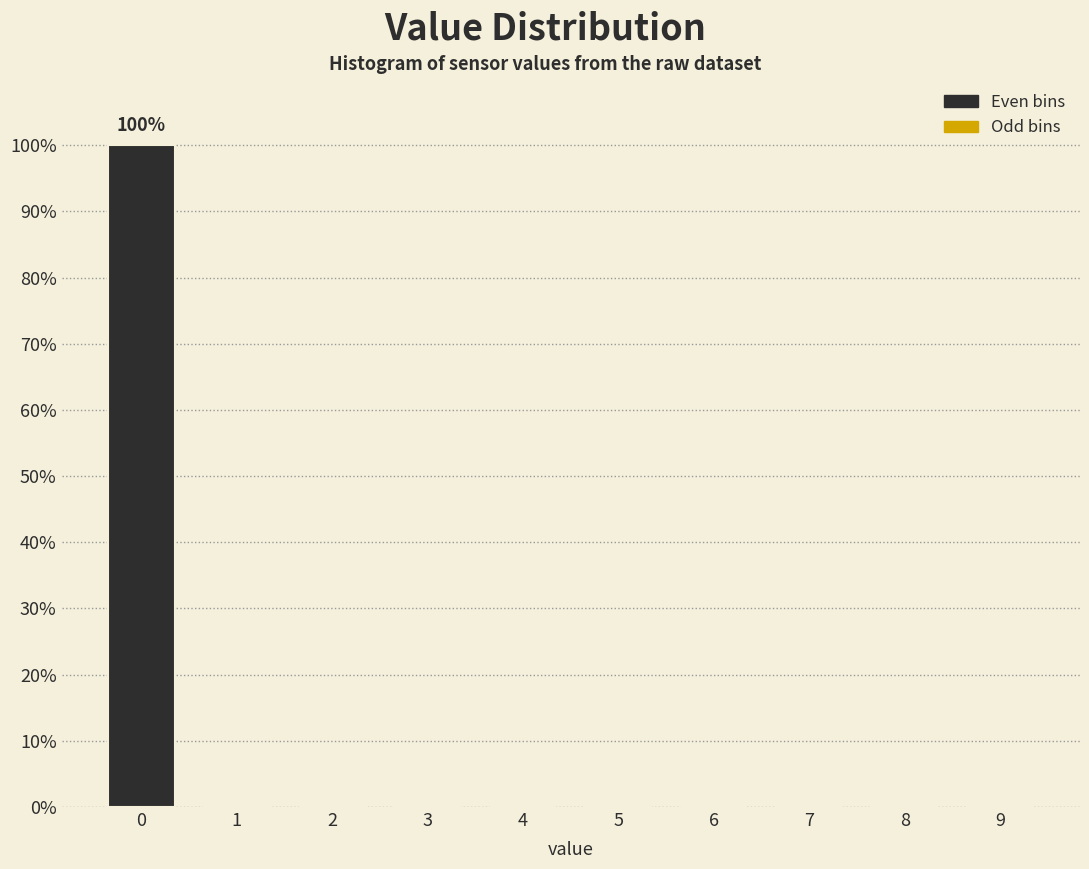

Reading left to right, list all the values displayed in this chart.

0=100	1=0	2=0	3=0	4=0	5=0	6=0	7=0	8=0	9=0